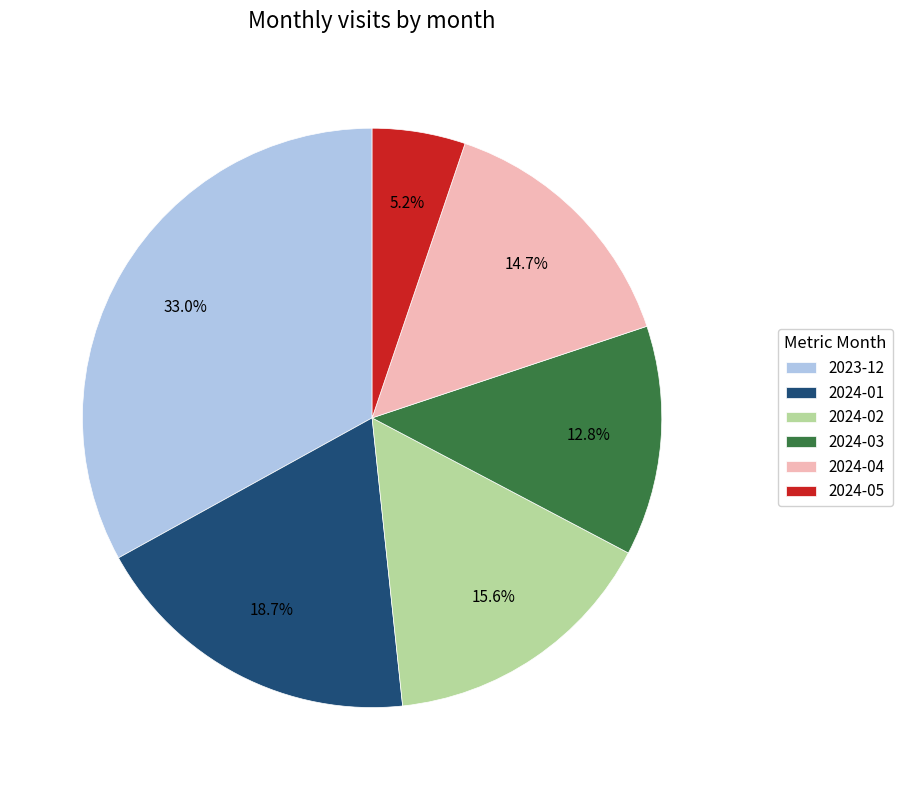

Is 2024-01 the majority of the pie?

No